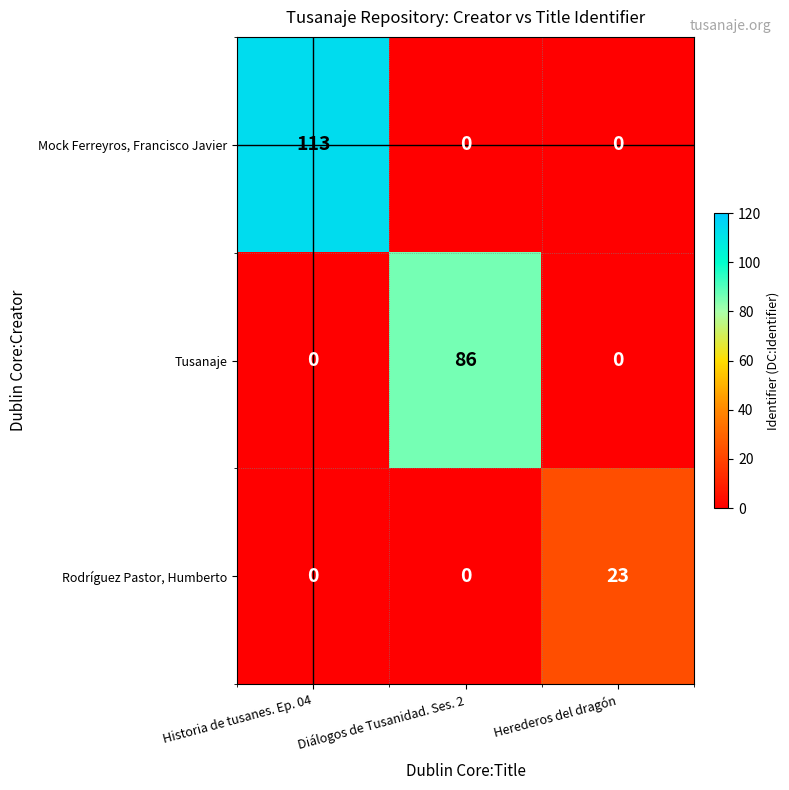

How many values in the Mock Ferreyros, Francisco Javier series exceed 0?

1